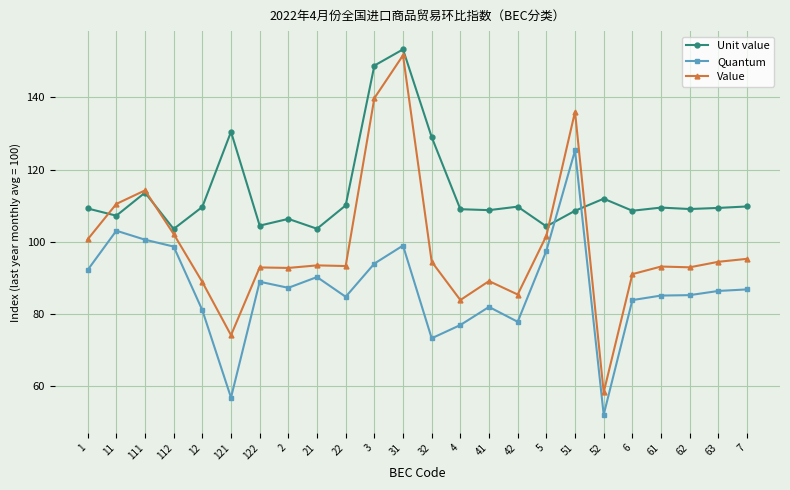

Rank the series by their average value, from highest to lowest.

Unit value, Value, Quantum